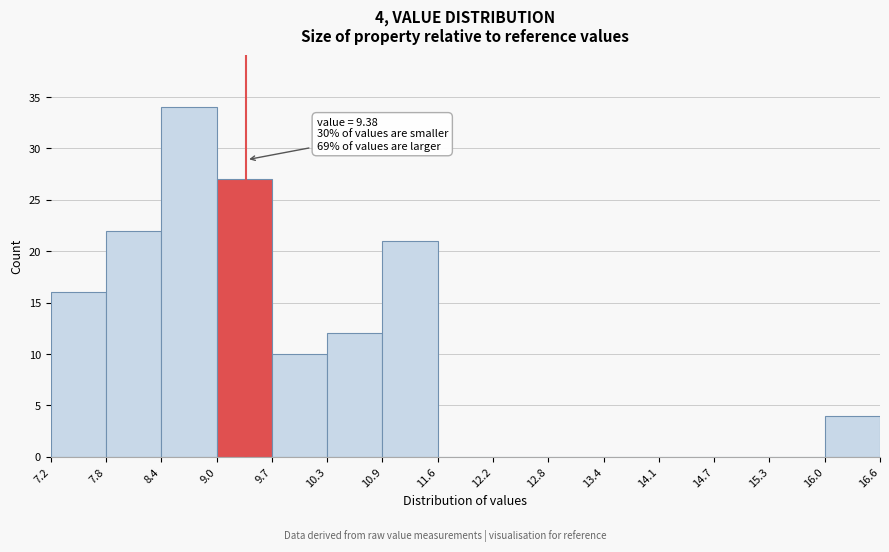

Over which range of the x-axis is the bar tallest?

8.4 to 9.0